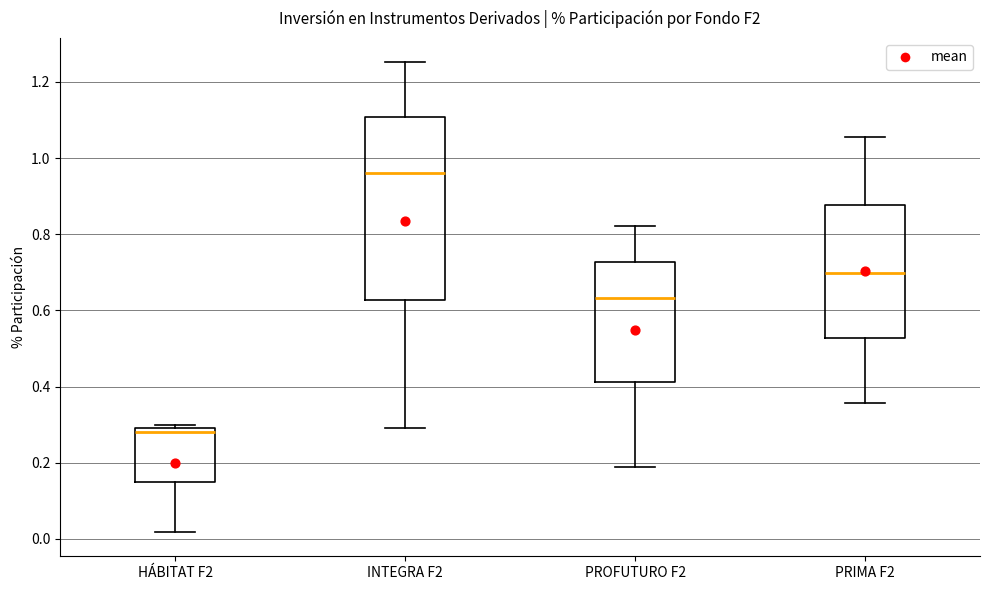

Which box is the tallest, from its lower edge to its upper edge?

INTEGRA F2